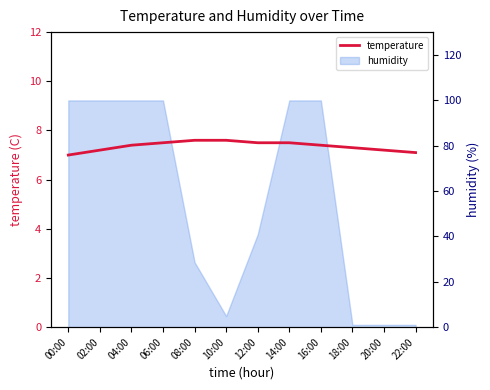

What is the label of the 12th point from the right?

00:00